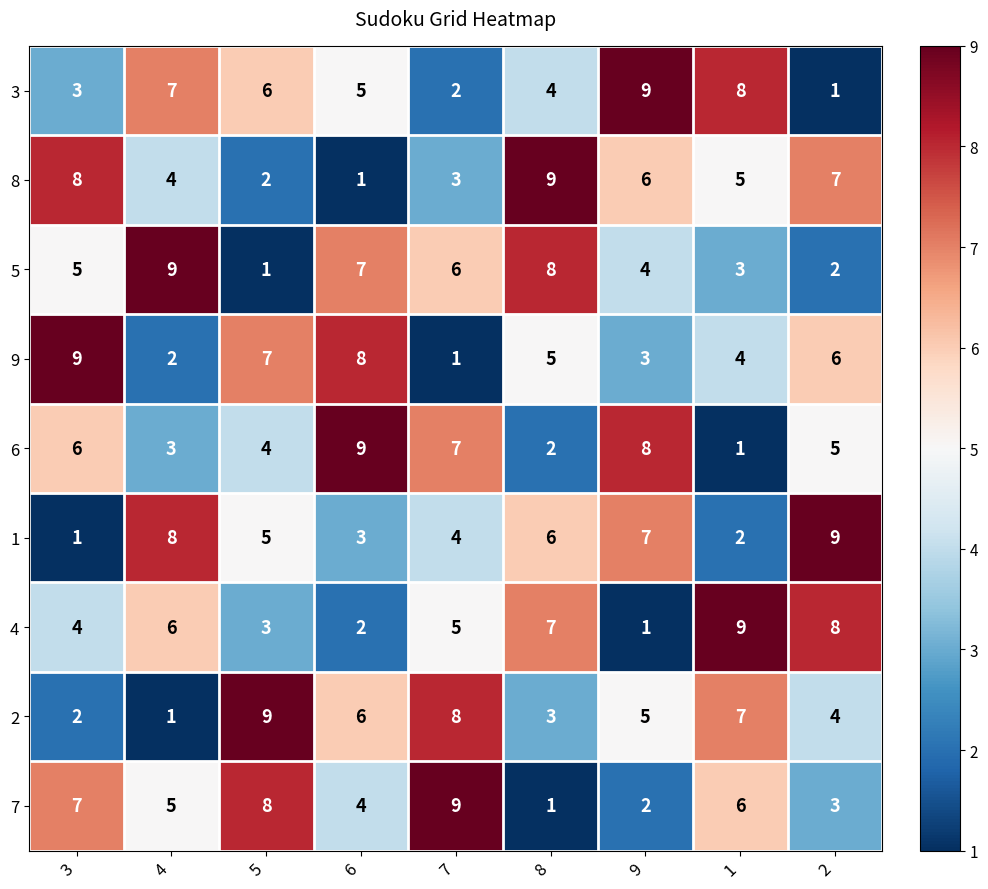

How many categories are shown in the chart?

9